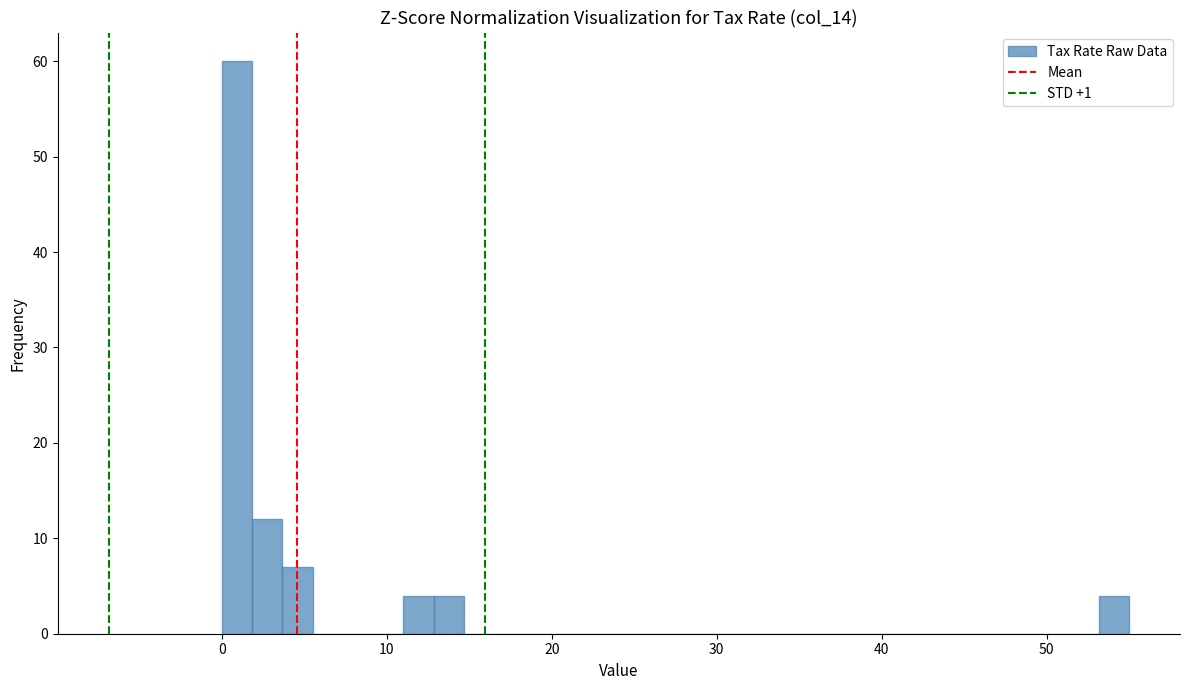

Around what value on the x-axis is the tallest bar? Give the approximate position of its centre, as read against the axis.

1